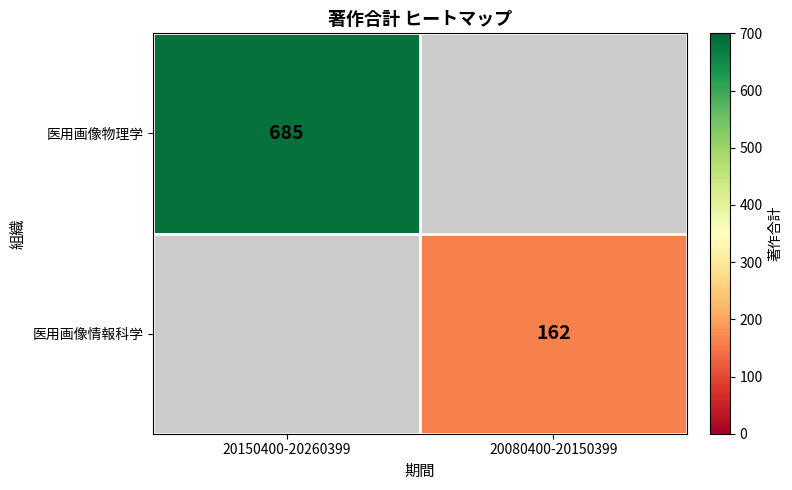

Count the number of categories in the chart.

2